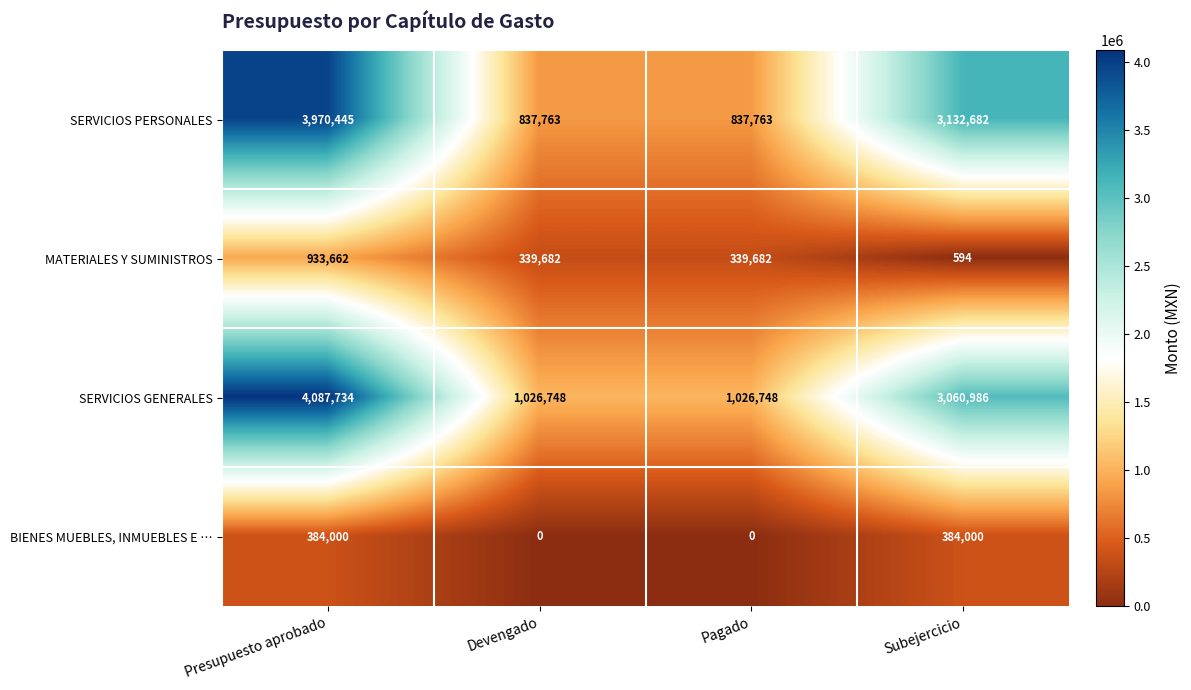

What is the sum of the SERVICIOS PERSONALES values at Pagado and Devengado?

1675526